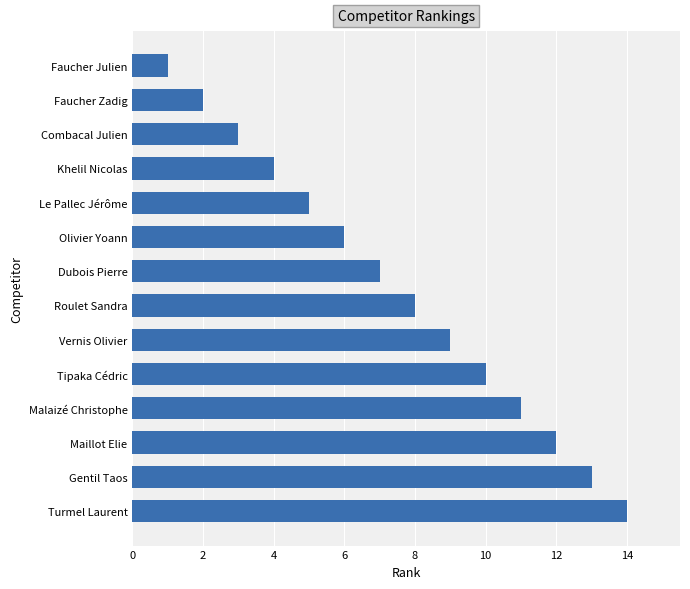

Rank the categories by value from lowest to highest.

Faucher Julien, Faucher Zadig, Combacal Julien, Khelil Nicolas, Le Pallec Jérôme, Olivier Yoann, Dubois Pierre, Roulet Sandra, Vernis Olivier, Tipaka Cédric, Malaizé Christophe, Maillot Elie, Gentil Taos, Turmel Laurent